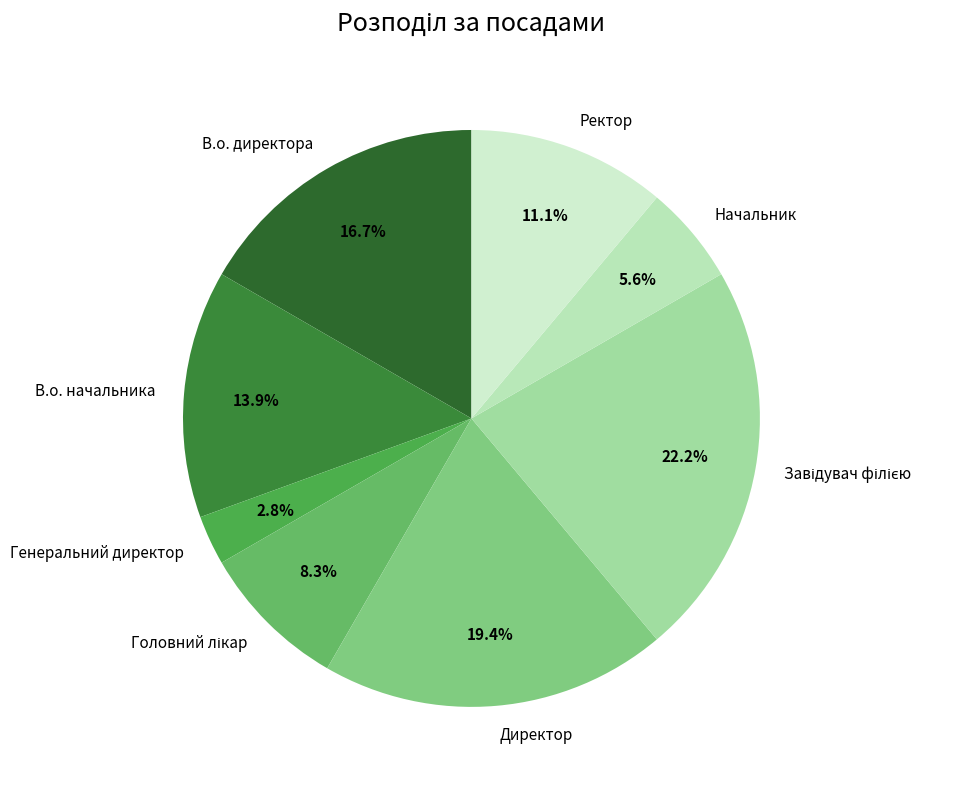

What portion of the pie excludes Директор?

80.6%